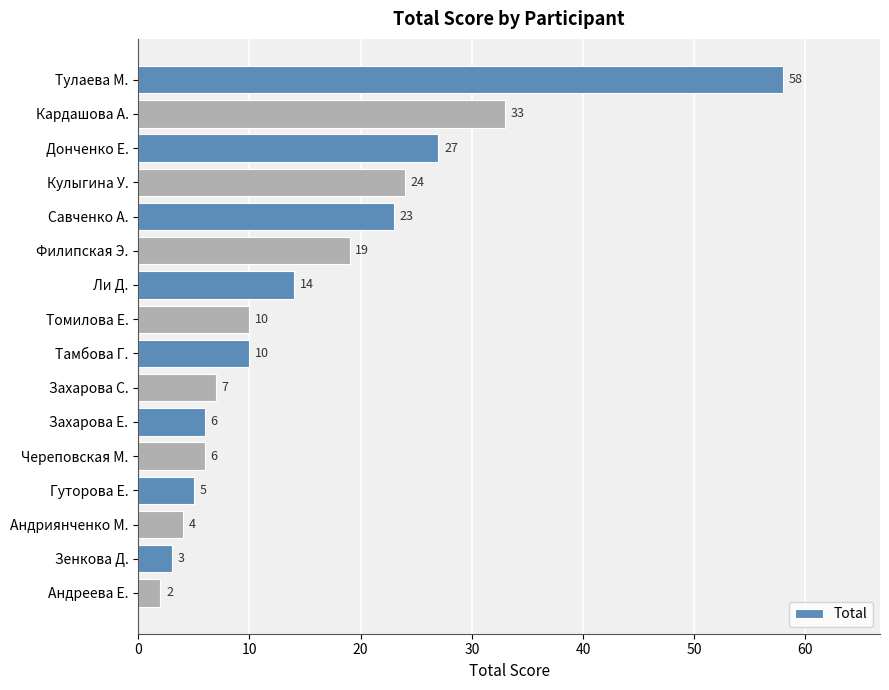

The value at Захарова Е. is 6. True or false?

True